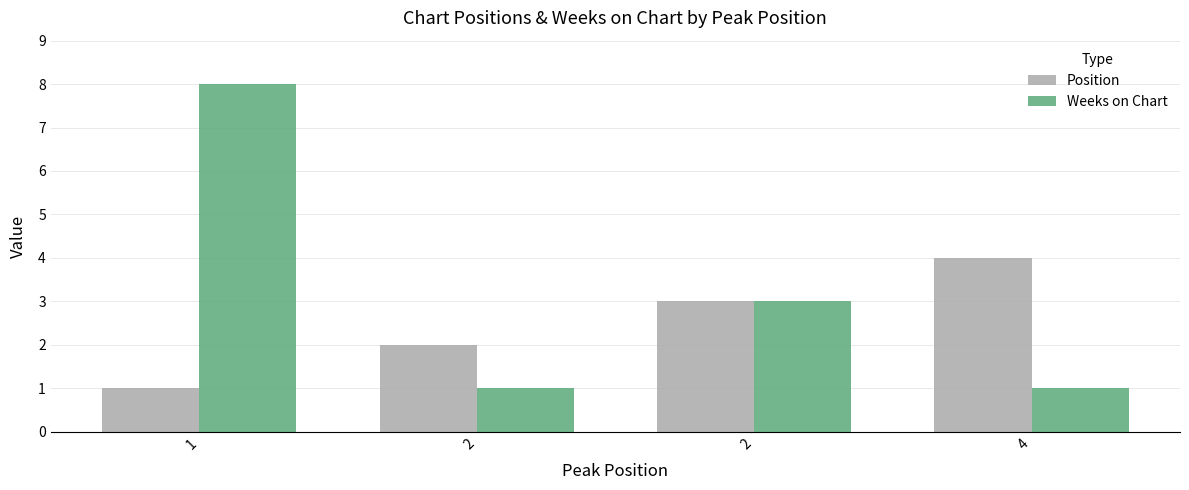

True or false: Position has a value of 1 at 2.

False